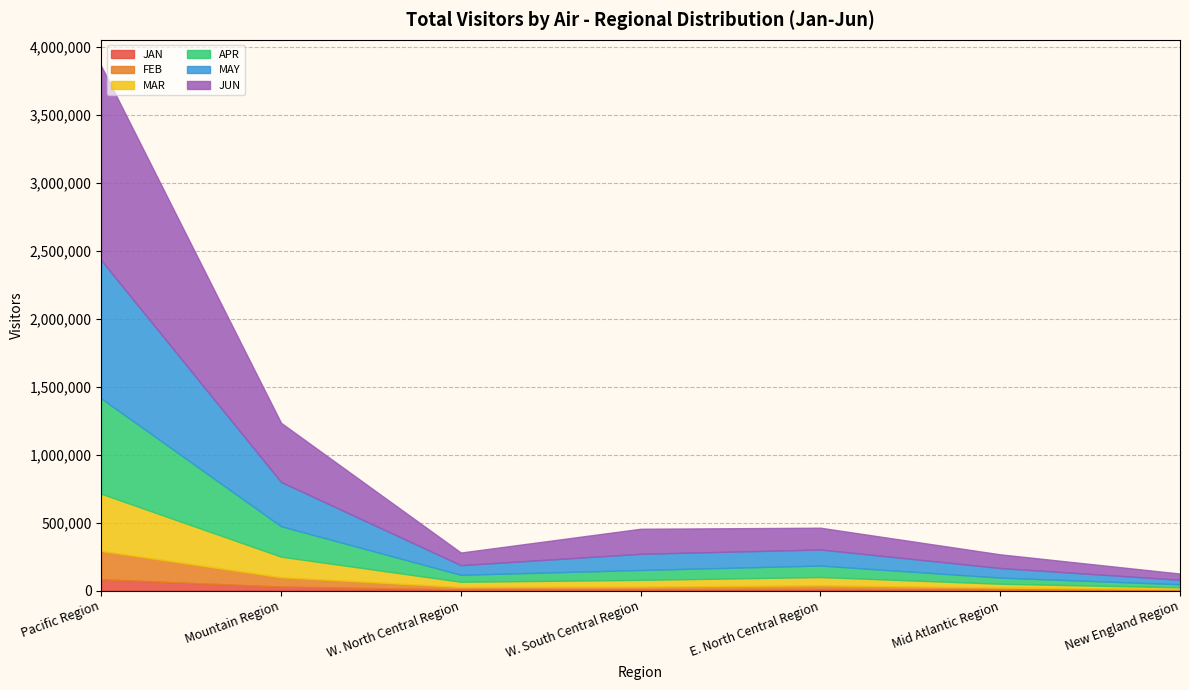

Which series has the largest total across all categories?

JUN